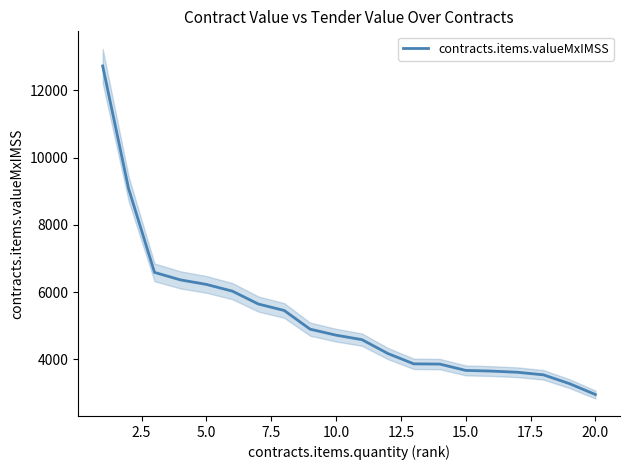

Reading left to right, transcribe all the data shown in this chart.

12728.1	9078.2	6588.8	6366.1	6231.5	6032.0	5649.4	5456.6	4901.0	4722.4	4589.0	4176.0	3869.5	3862.8	3674.9	3654.0	3619.2	3542.3	3281.6	2958.0